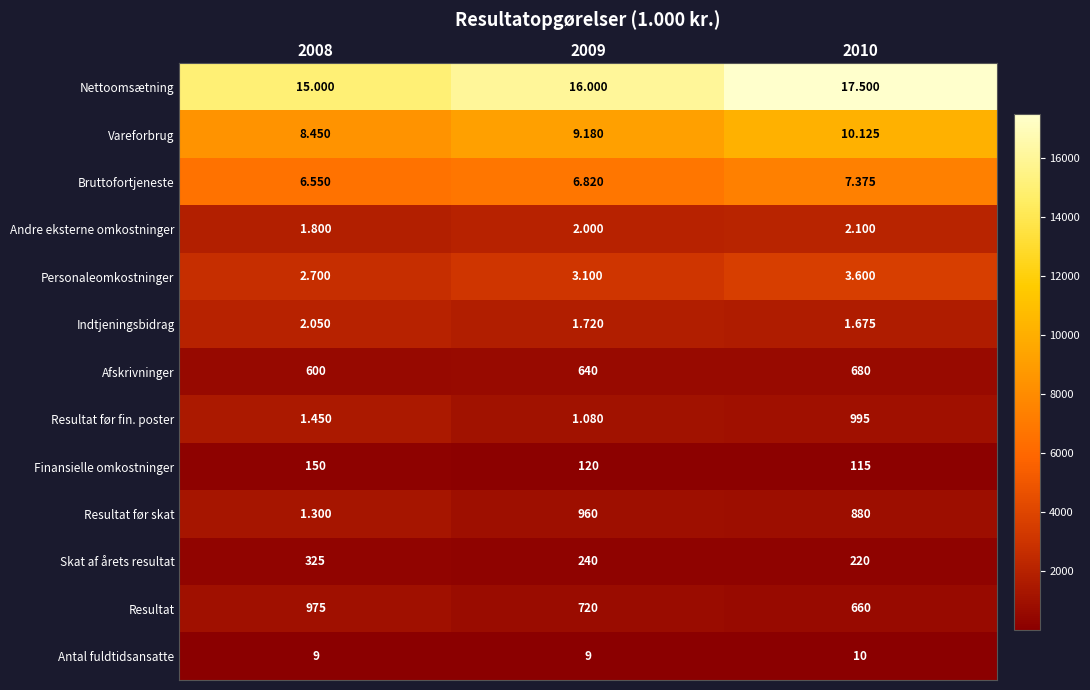

At which category does the chart reach its peak across all series?

2010